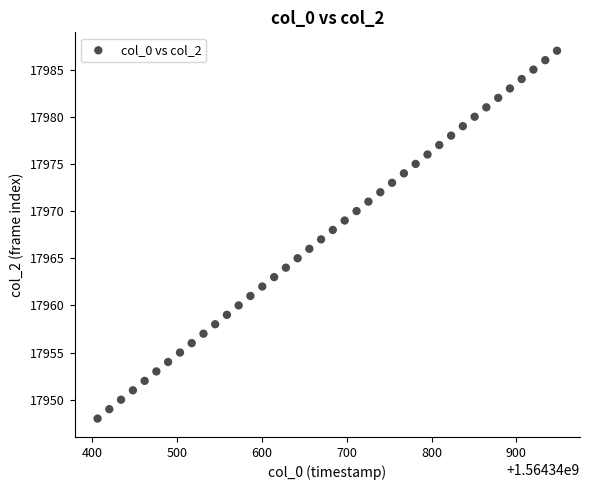

What is the range of Y values (max minus min)?

39